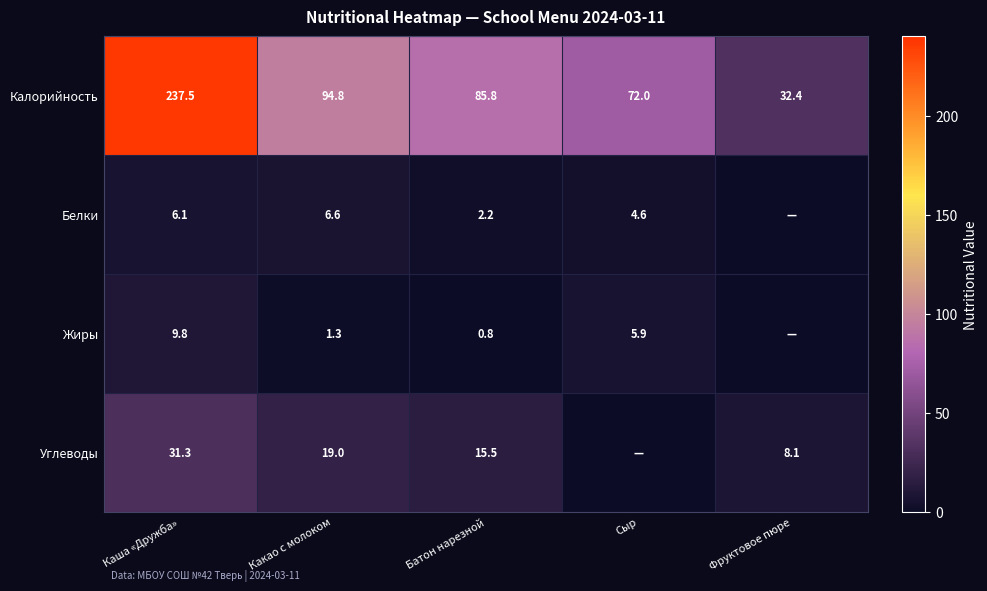

The Жиры series shows 9.8 at Каша «Дружба». True or false?

True